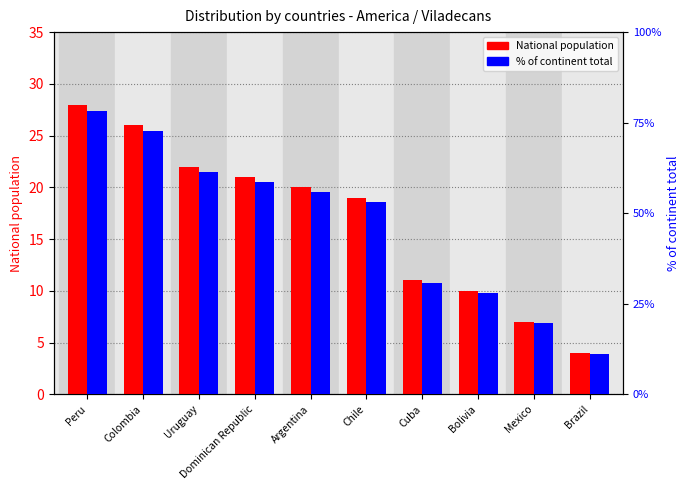

At which label does % of continent total (x10) first exceed 11?

Peru